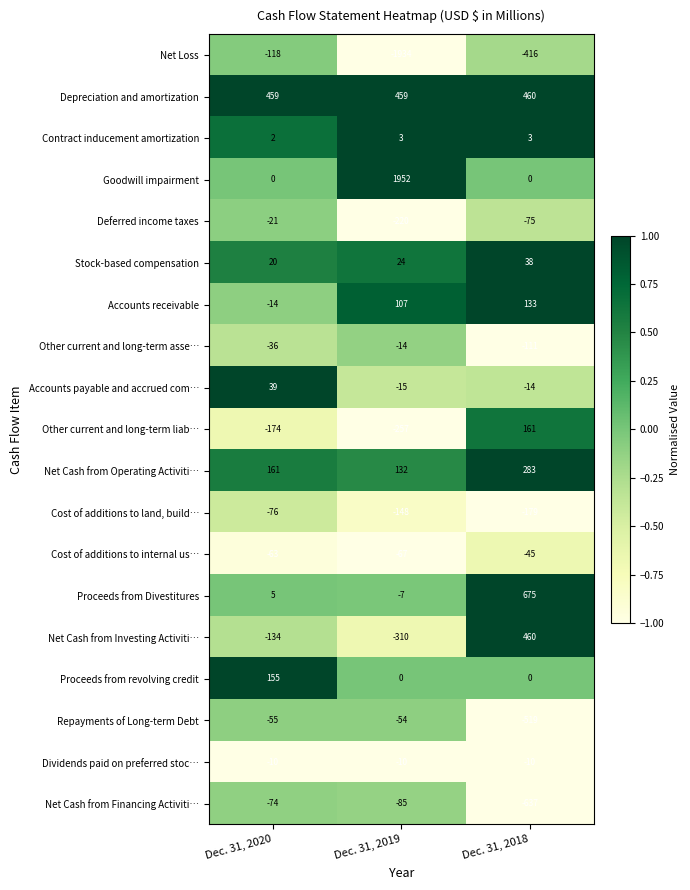

The Net Loss series shows -416 at Dec. 31, 2018. True or false?

True